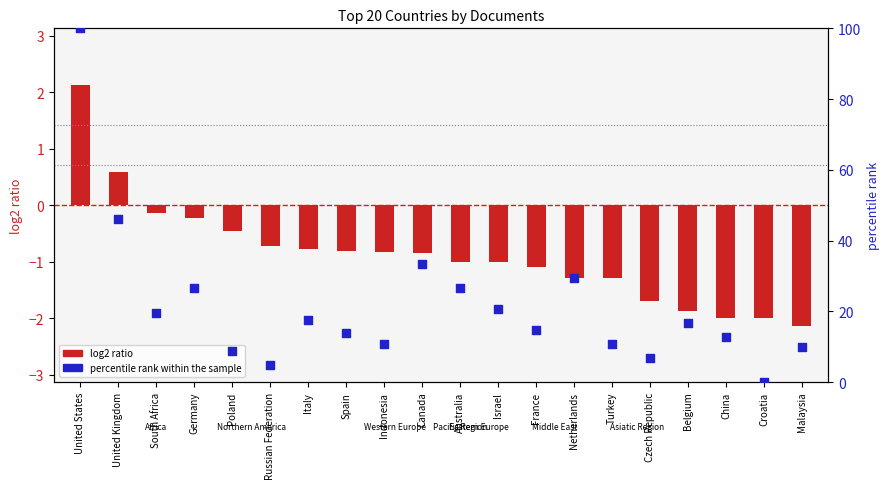

What are all the series names shown in the legend?

log2 ratio, percentile rank within the sample